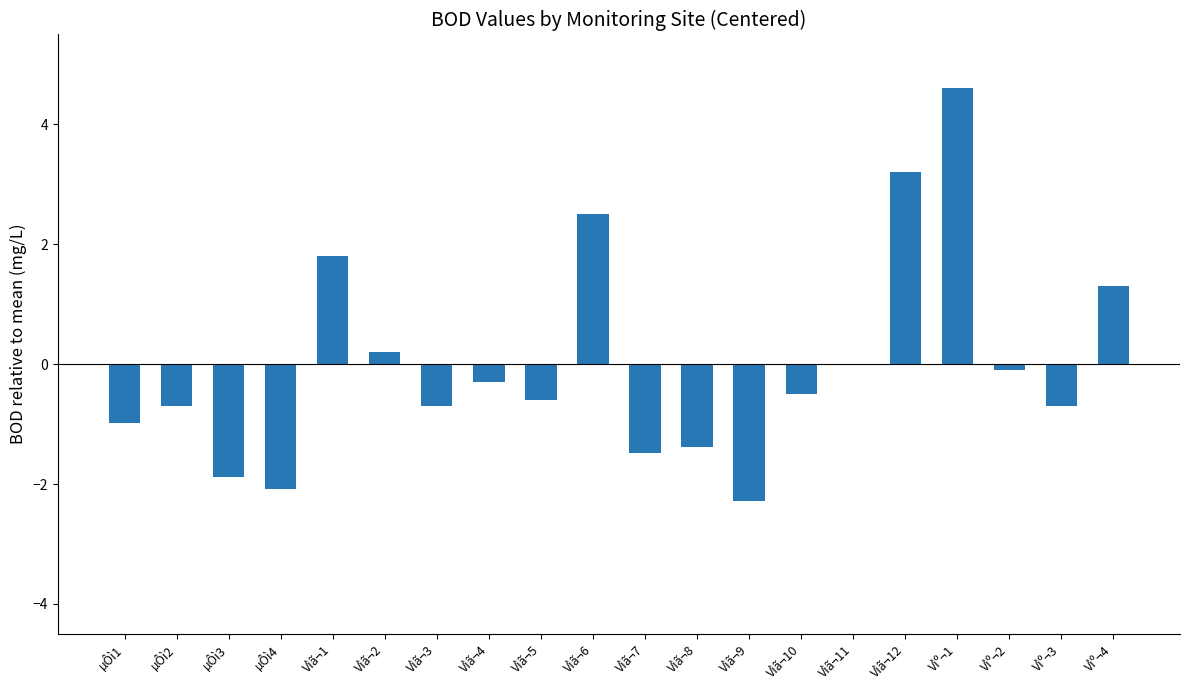

What is the maximum value shown in the chart?

4.6